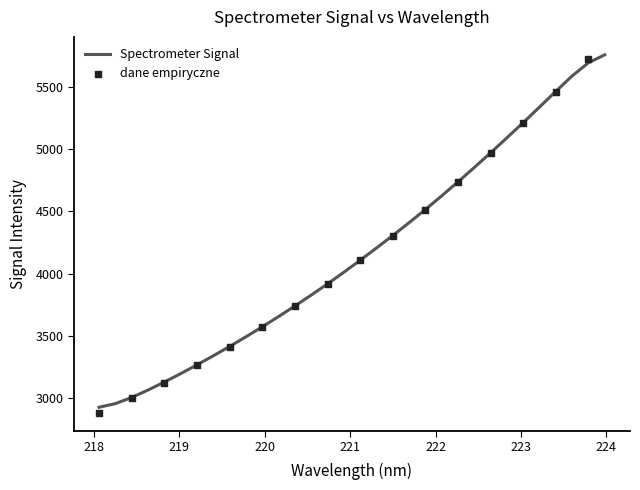

What is the ratio of the value at 219.3979 to the value at 221.6902?

0.8